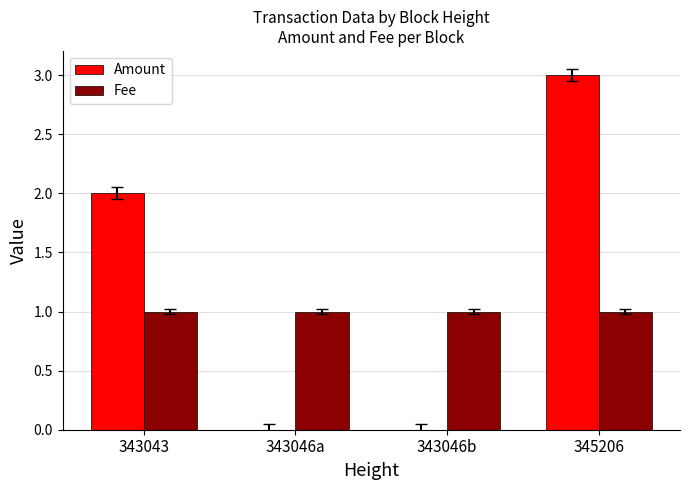

Reading left to right, what are all the values shown in this chart?

Amount: 2.0	0.0	0.0	3.0
Fee: 1.0	1.0	1.0	1.0